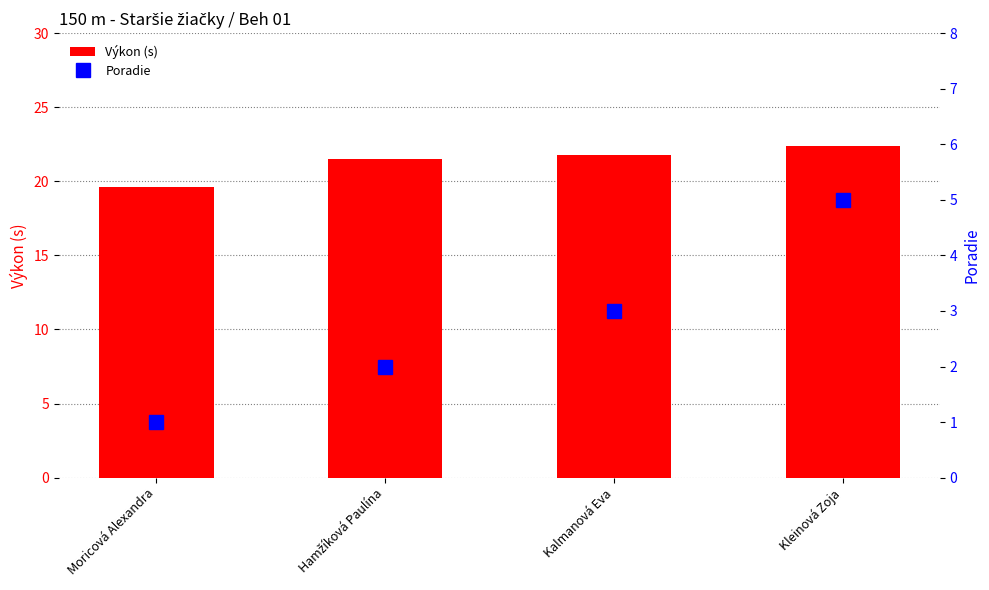

The Výkon (s) series shows 19.6 at Moricová Alexandra. True or false?

True